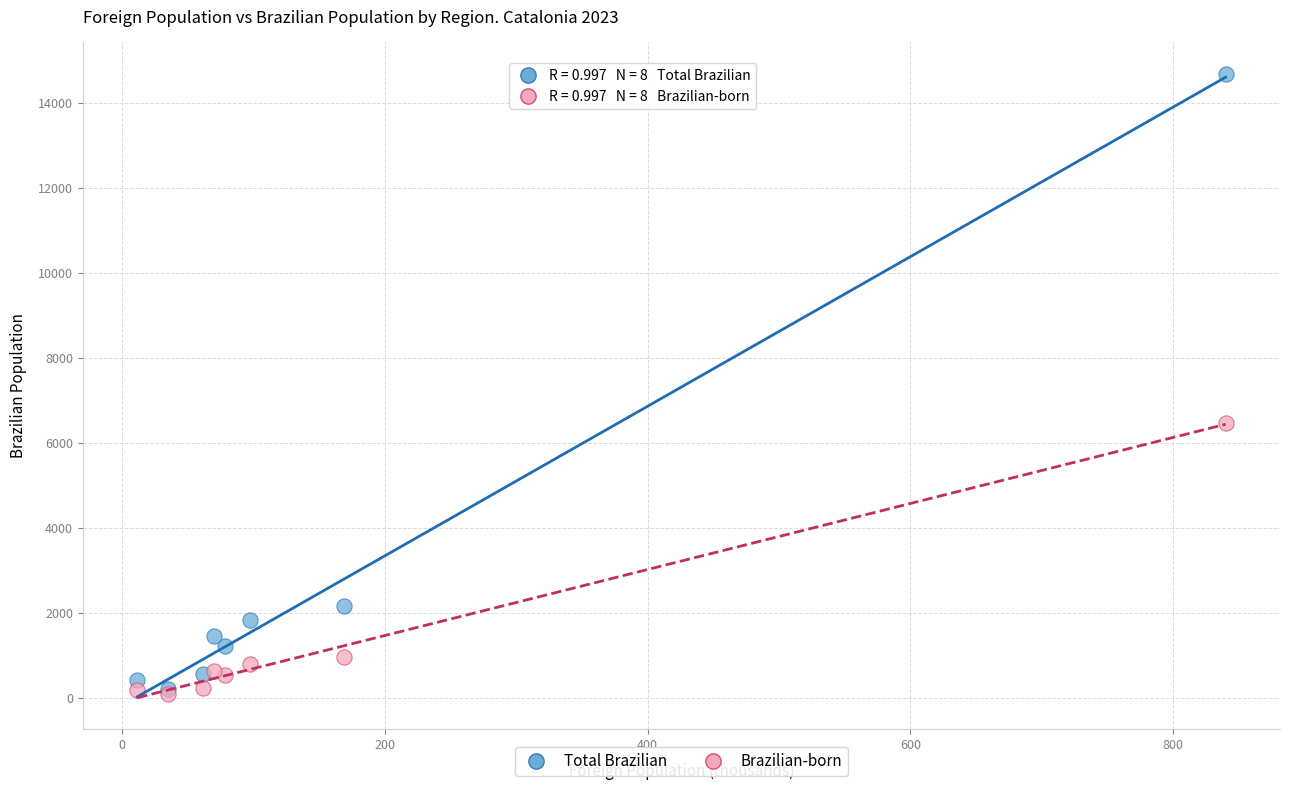

Across all series, what Y value is closest to 7393?

6482